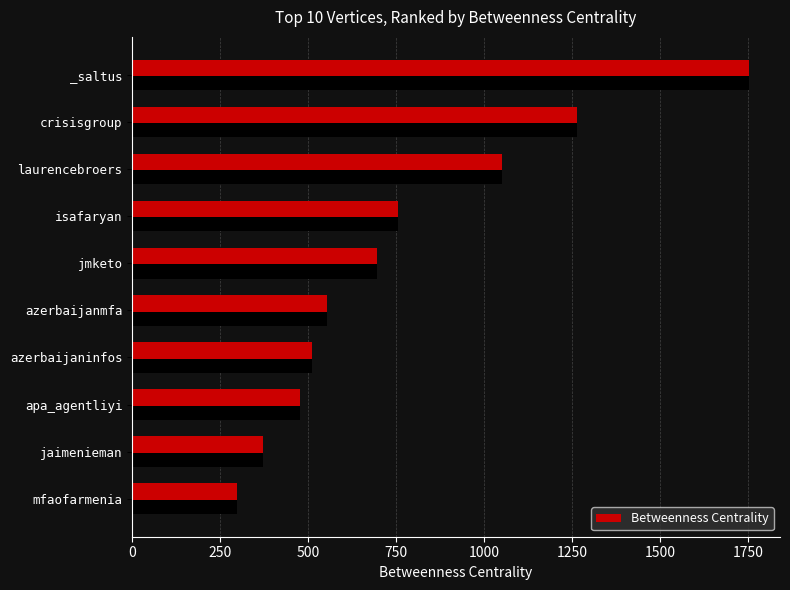

The chart shows a value of 247.9 at isafaryan. True or false?

False